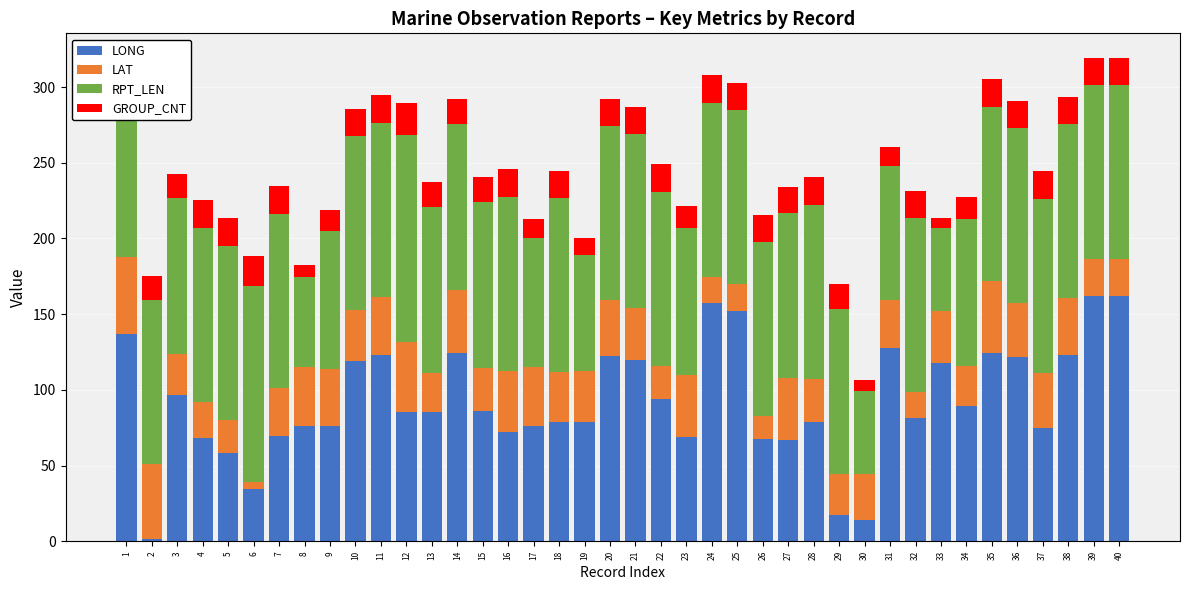

Does the chart contain stacked bars?

Yes